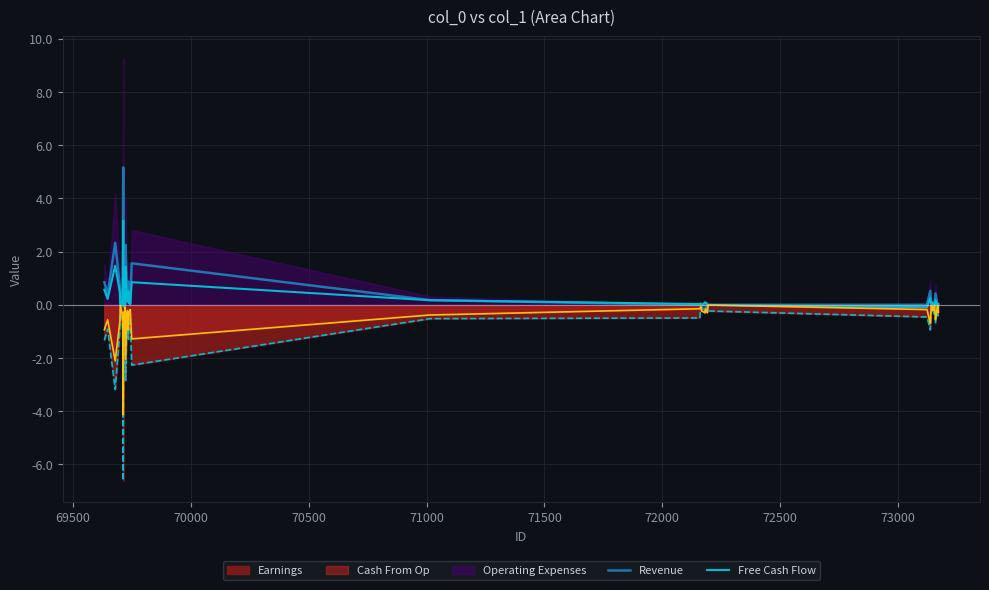

The value of Free Cash Flow at 23 is 0.1. True or false?

False